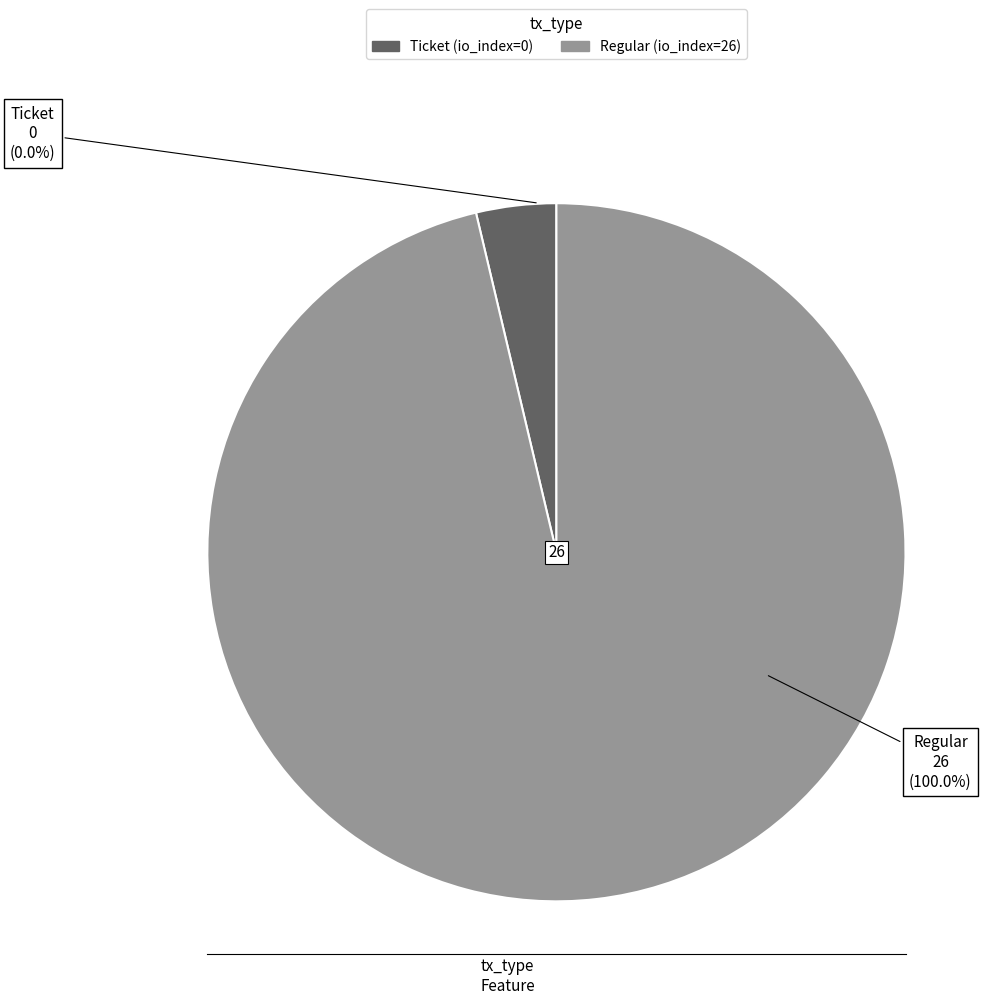

What is the change in value from Ticket (io_index=0) to Regular (io_index=26)?

+26